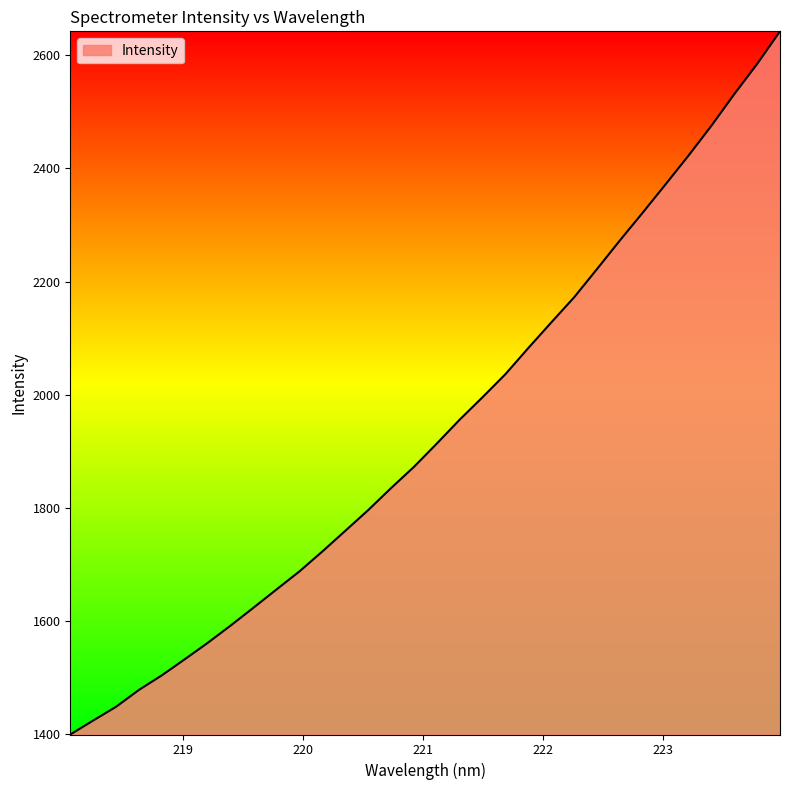

What is the difference between the maximum and minimum values?

1244.1